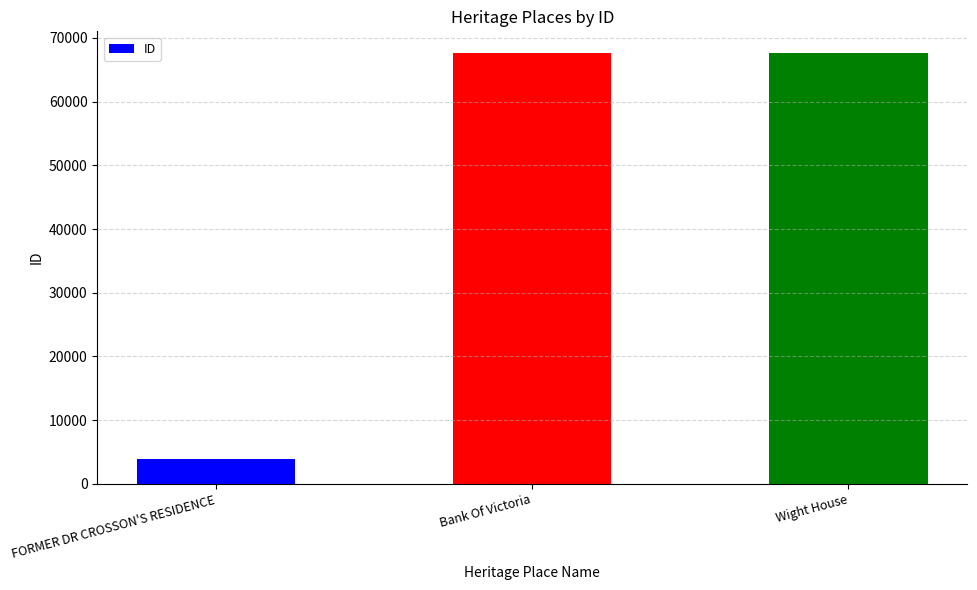

What is the label of the 3rd bar from the left?

Wight House